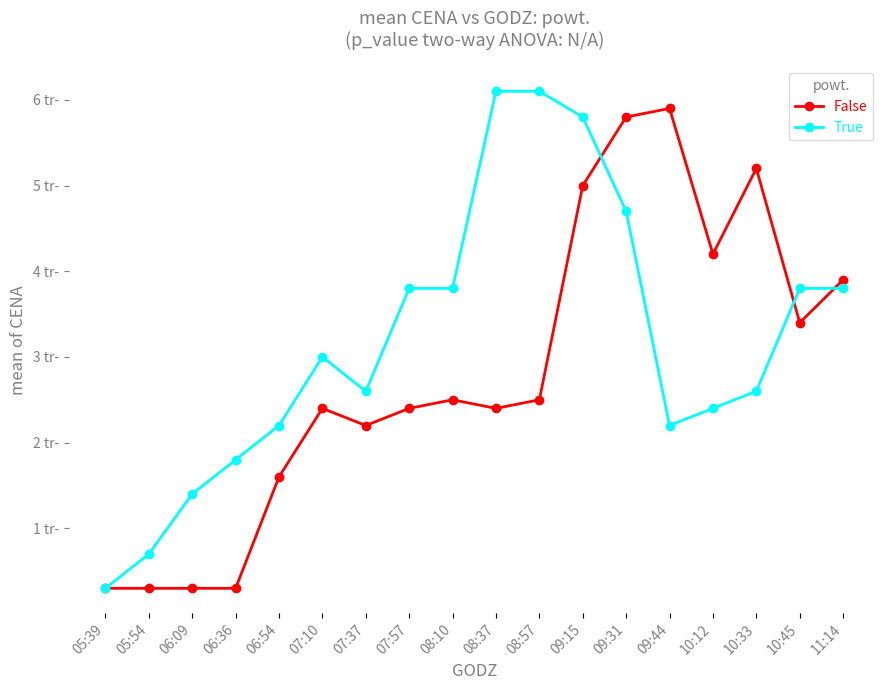

What is the label of the 6th point from the right?

09:31